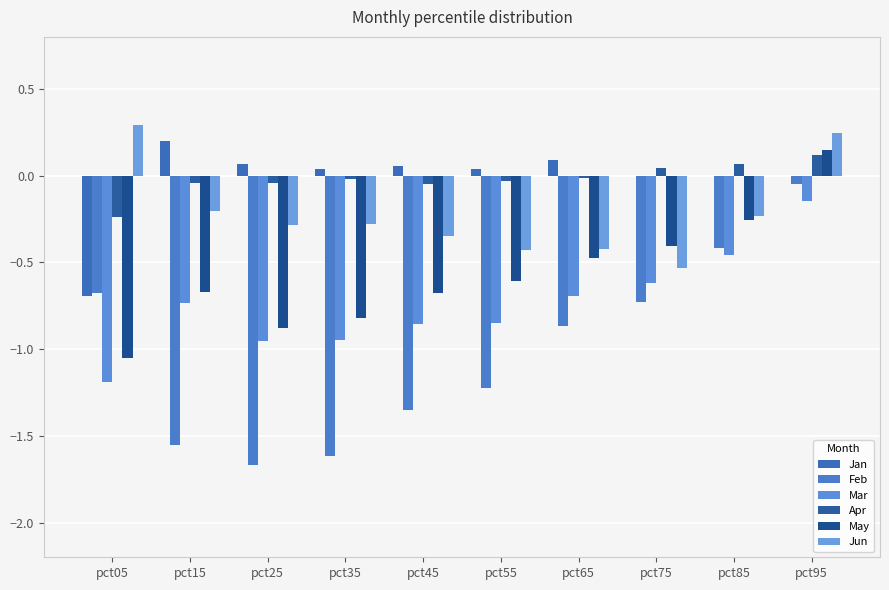

Rank the series at pct95 from highest to lowest value.

Jun, May, Apr, Jan, Feb, Mar